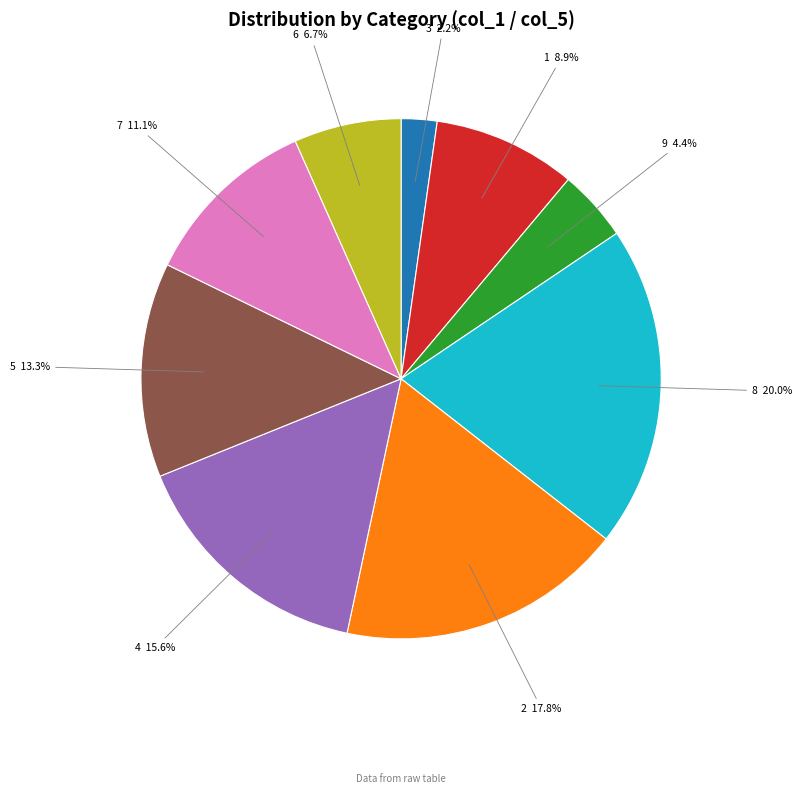

How many segments does this pie chart have?

9